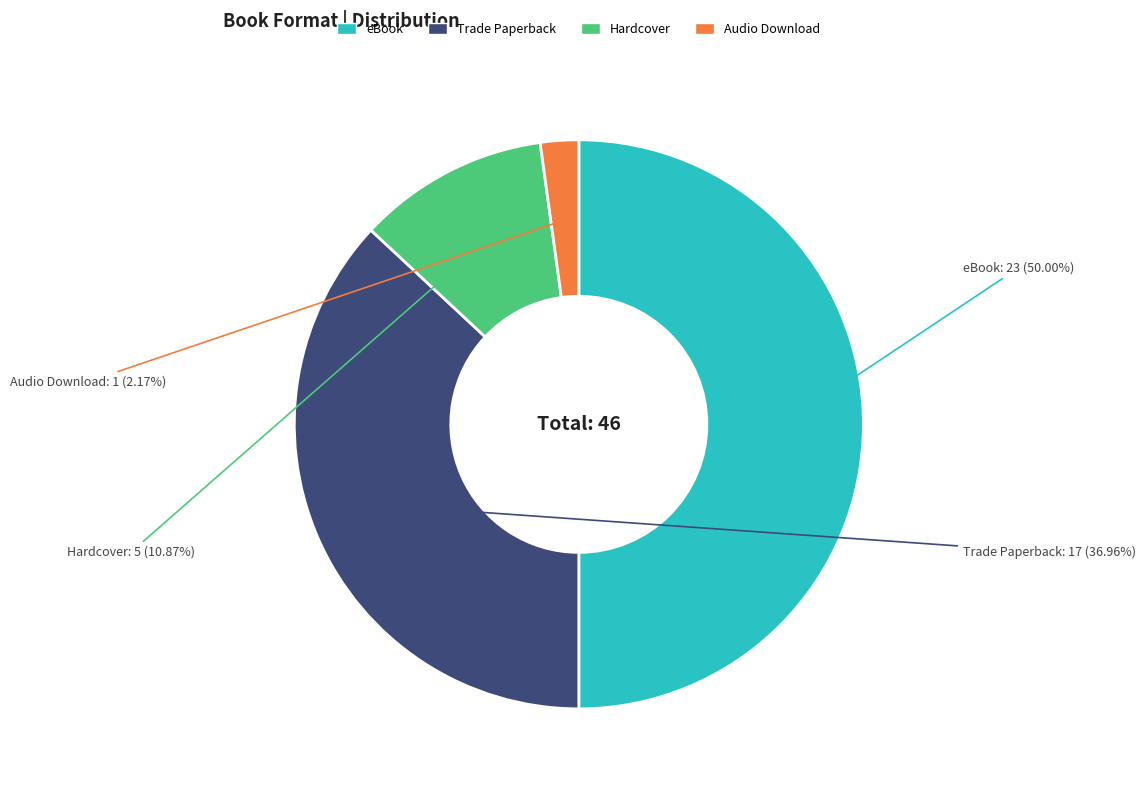

Approximately how many times larger is the value at Trade Paperback compared to eBook?

0.7